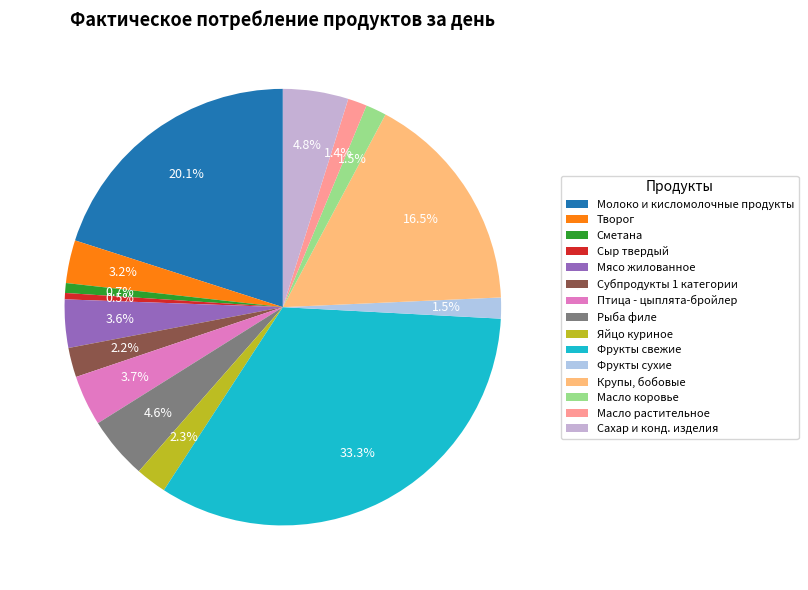

To the nearest percent, what is the difference between the Крупы, бобовые and Масло коровье slice percentages?

15%